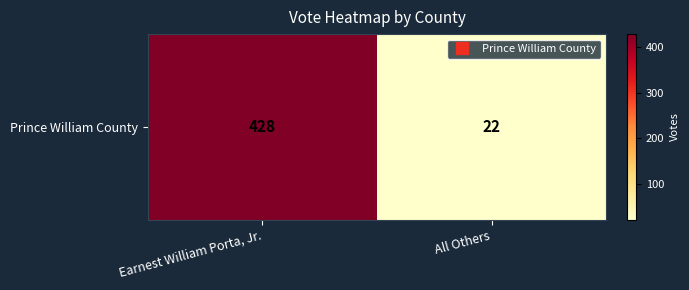

Reading right to left, what are all the values shown in this chart?

22	428